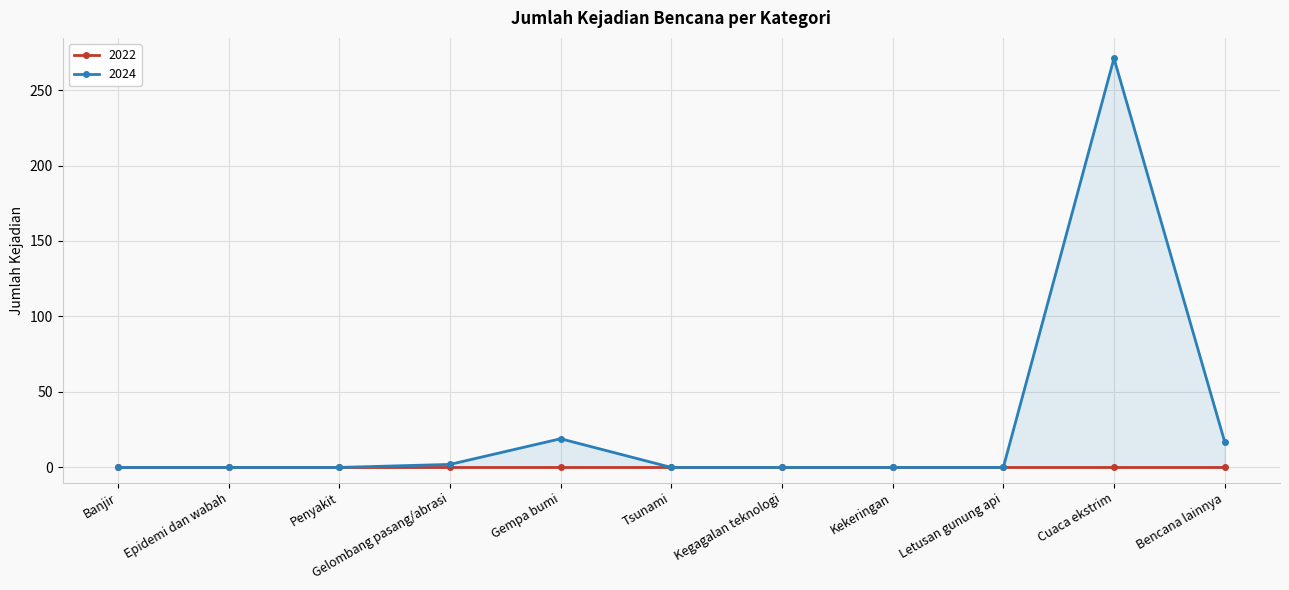

Count the number of categories in the chart.

11